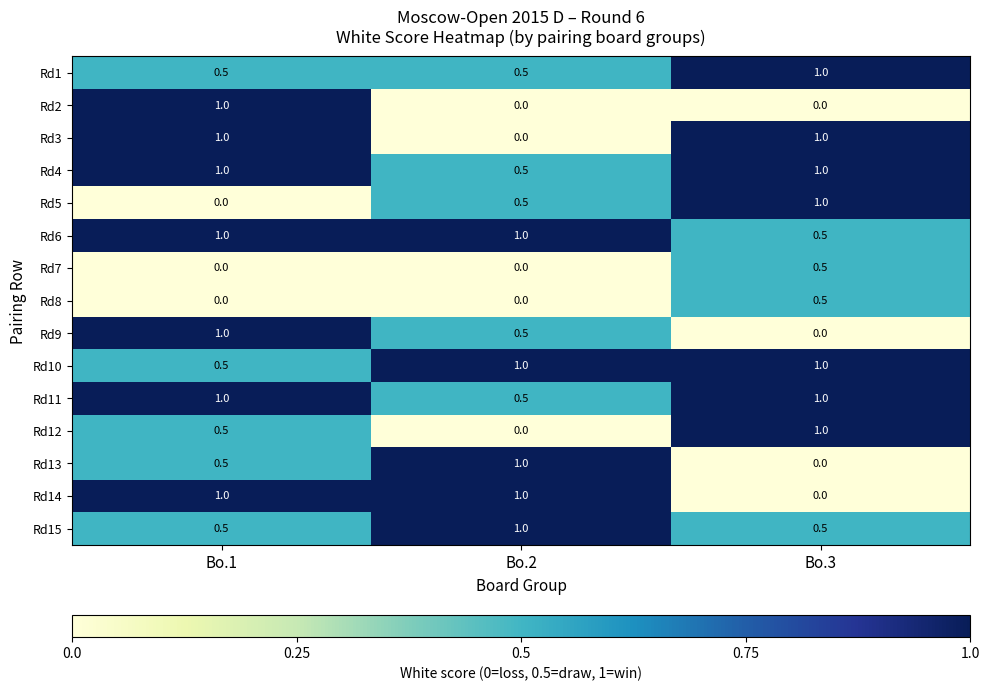

List the labels in order of Rd5 value, smallest first.

Bo.1, Bo.2, Bo.3